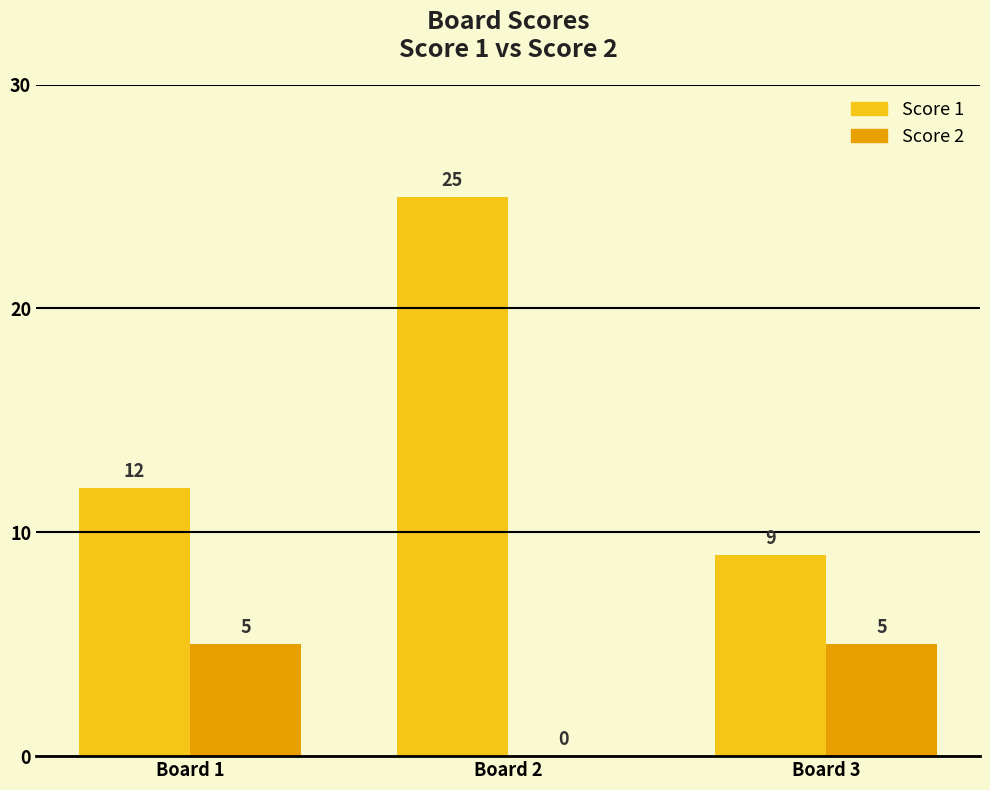

Is the value of Score 2 at Board 1 greater than the value of Score 1 at Board 2?

No